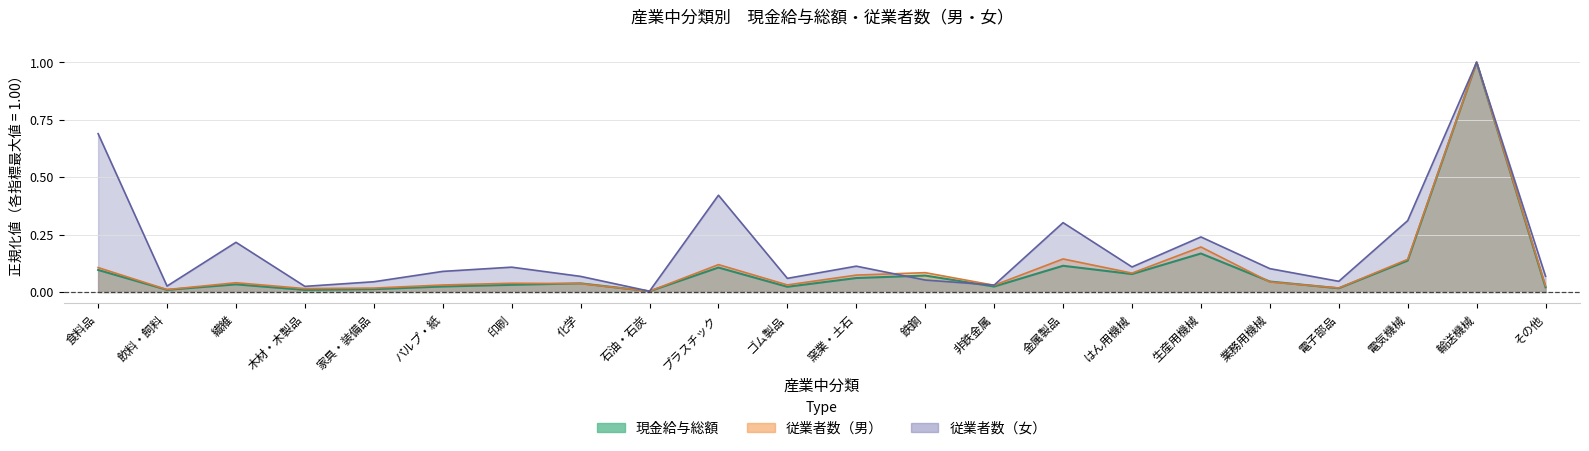

True or false: 現金給与総額 and 従業者数_女 cross at least once.

True